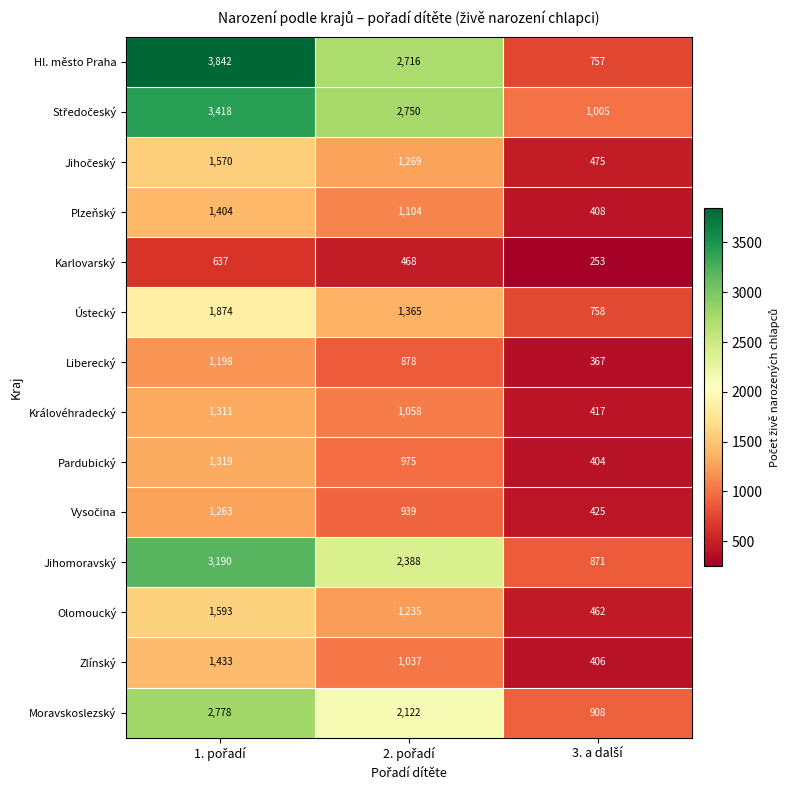

What is the greatest value displayed?

3842